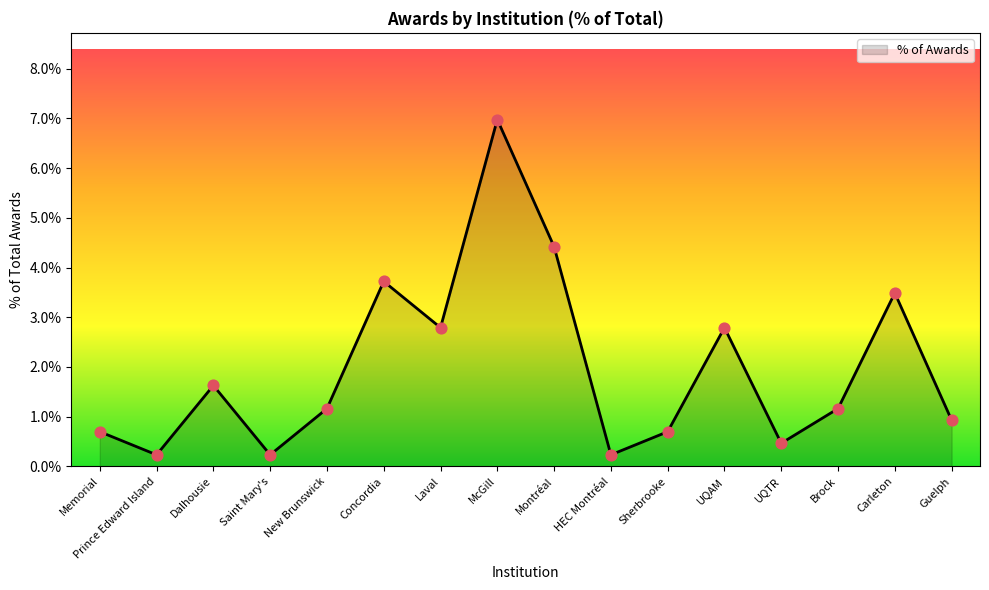

What is the ratio of the value at Brock to the value at Montréal?

0.3